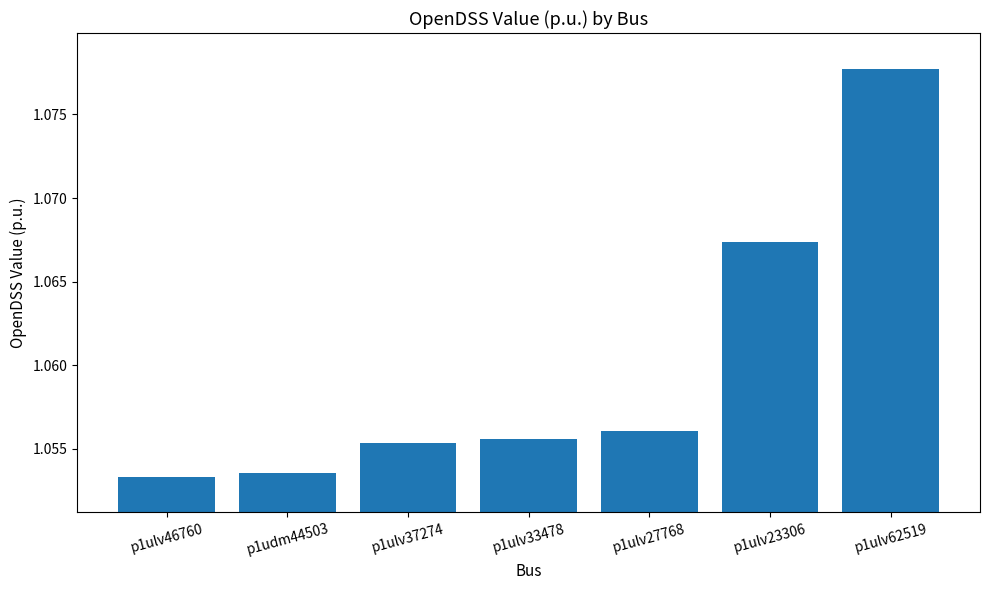

How many bars are there in total?

7